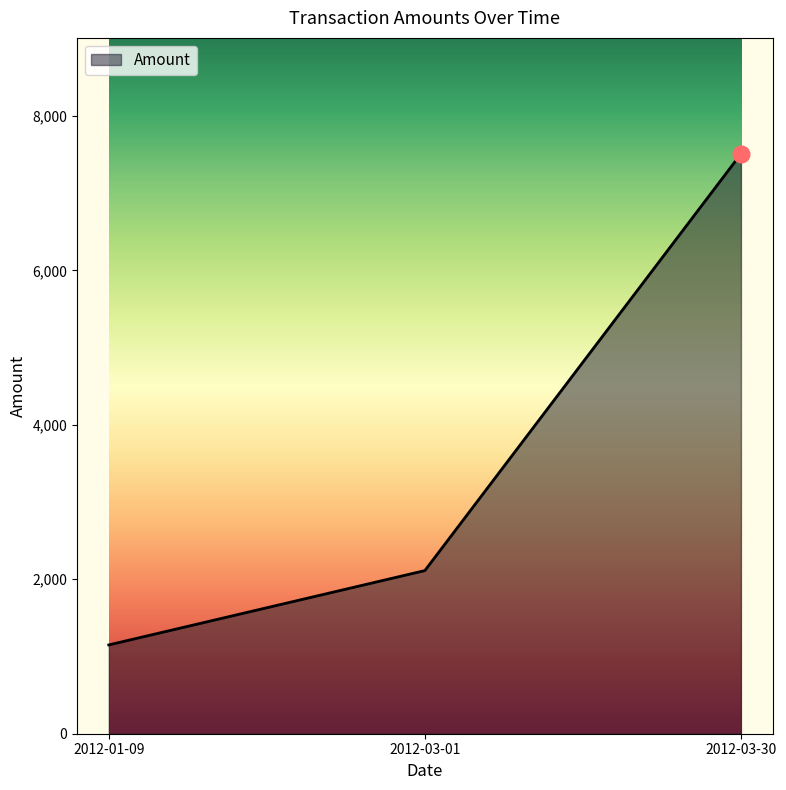

What is the sum of all values?

10771.5